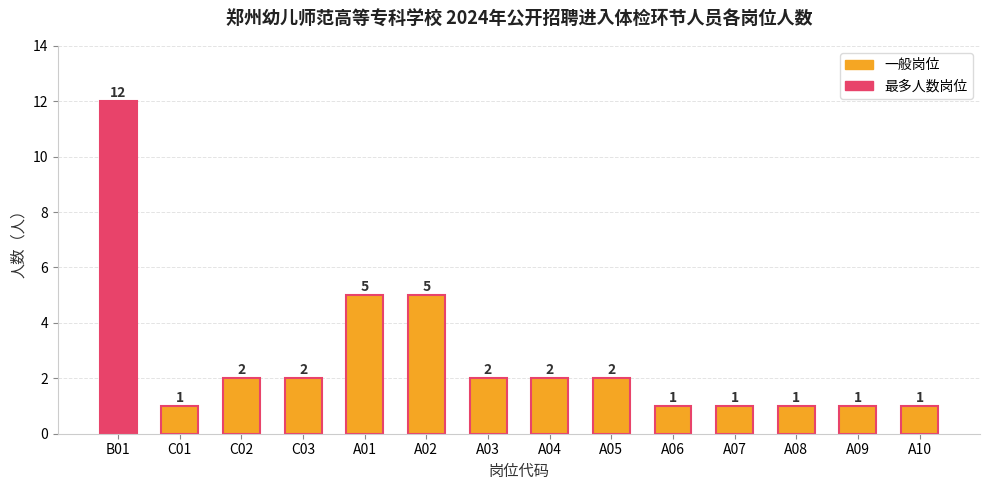

What is the average value?

3